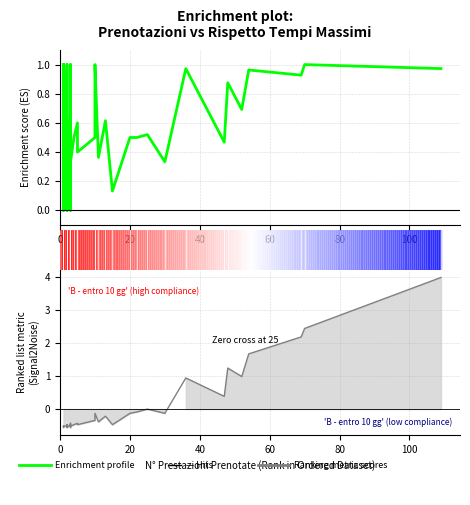

Reading left to right, list all the values displayed in this chart.

Enrichment profile: 1.0	0.0	0.0	0.0	0.0	0.0	0.0	0.0	1.0	0.5	0.0	1.0	0.5	0.5	0.5	0.0	0.7	0.0	1.0	0.3	0.5	0.6	0.4	0.5	1.0	0.4	0.6	0.1	0.5	0.5	0.5	0.3	1.0	0.5	0.9	0.7	1.0	0.9	1.0	1.0
Ranking metric scores: -0.5	-0.6	-0.6	-0.6	-0.6	-0.6	-0.6	-0.6	-0.5	-0.5	-0.6	-0.5	-0.5	-0.5	-0.5	-0.6	-0.5	-0.6	-0.4	-0.5	-0.5	-0.4	-0.5	-0.3	-0.1	-0.4	-0.2	-0.5	-0.1	-0.1	-0.0	-0.1	0.9	0.4	1.2	1.0	1.7	2.2	2.4	4.0